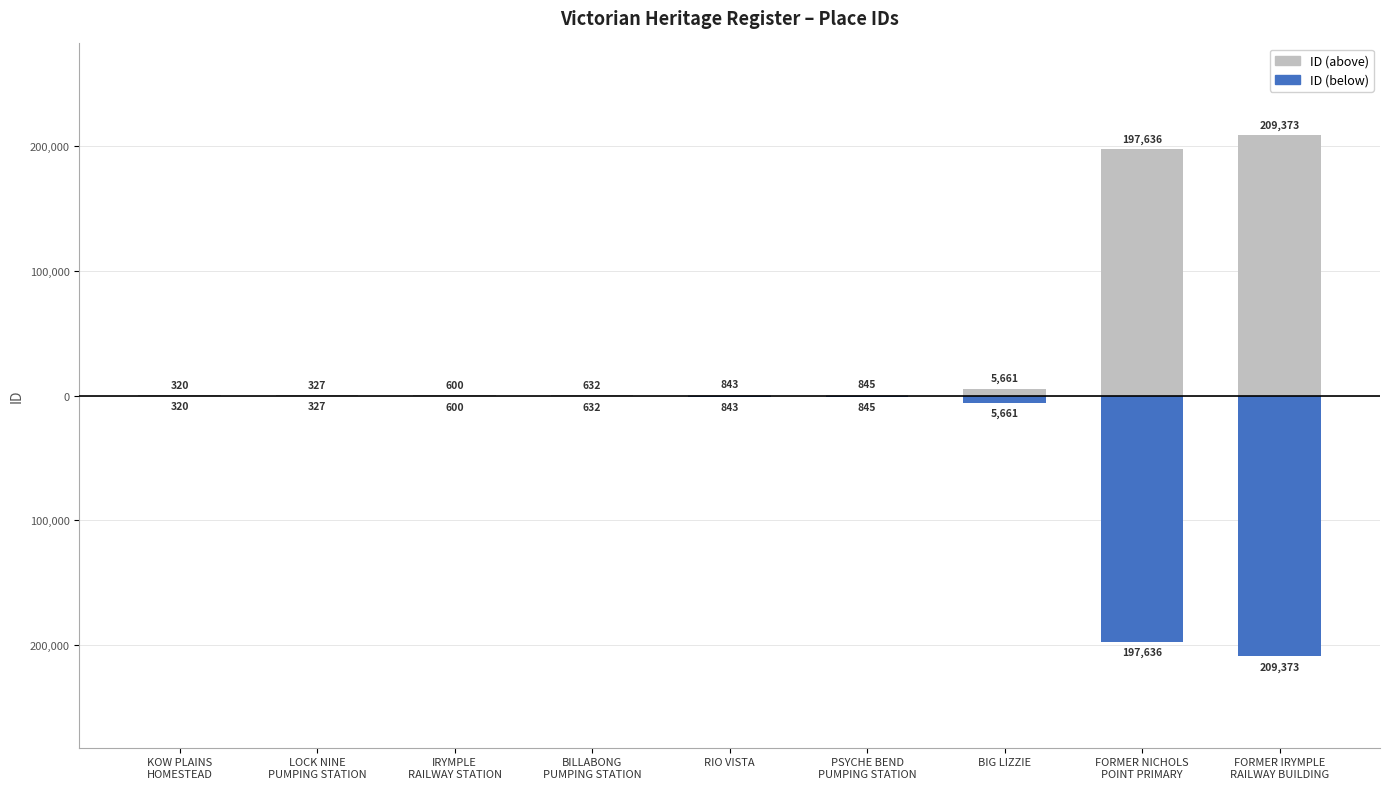

At which category is the sum across all series the highest?

KOW PLAINS
HOMESTEAD